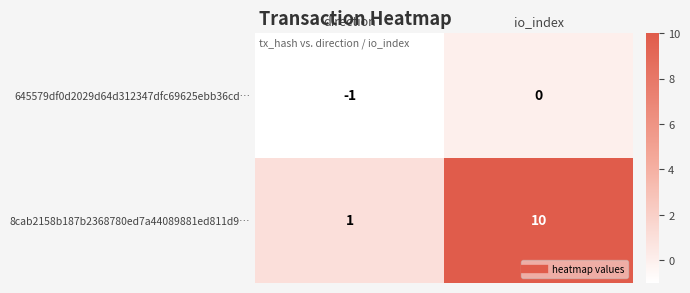

Is it true that 8cab2158b187b2368780ed7a44089881ed811d9… equals 2 at direction?

False